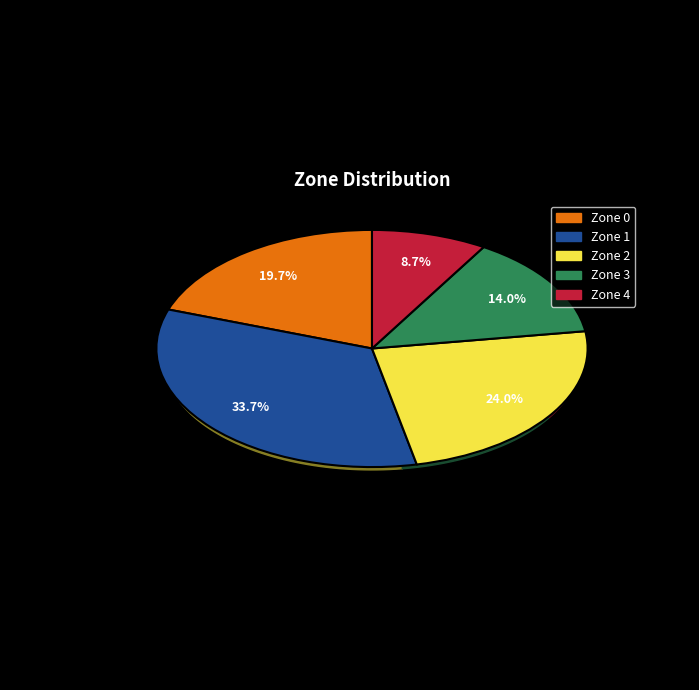

Which slice is the smallest?

Zone 4